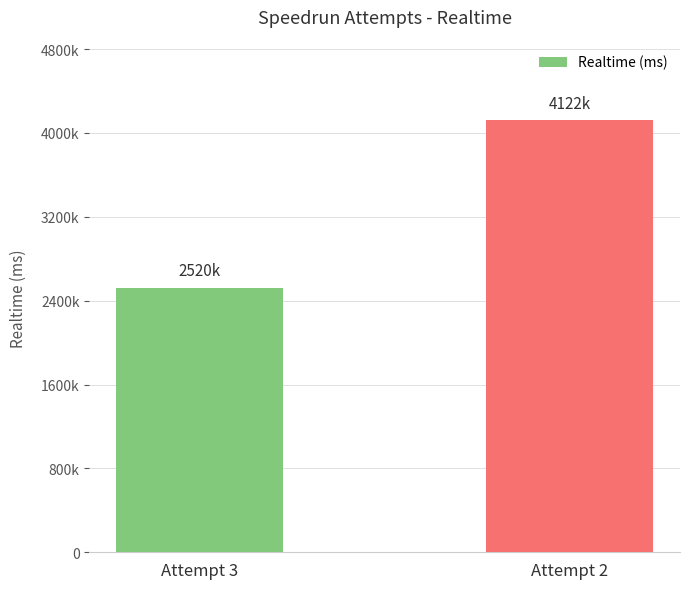

Does the chart contain any negative values?

No